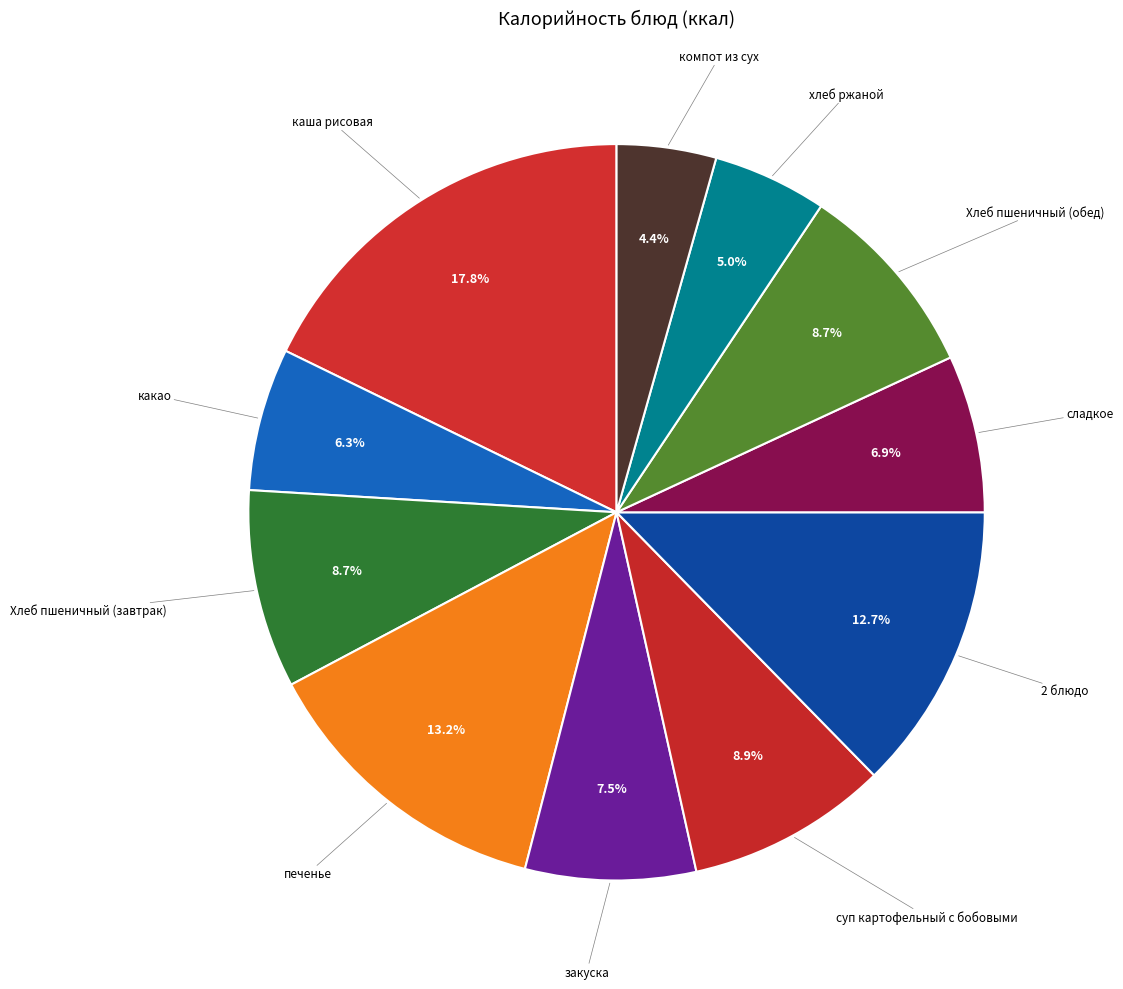

To the nearest percent, what is the average slice percentage?

9%